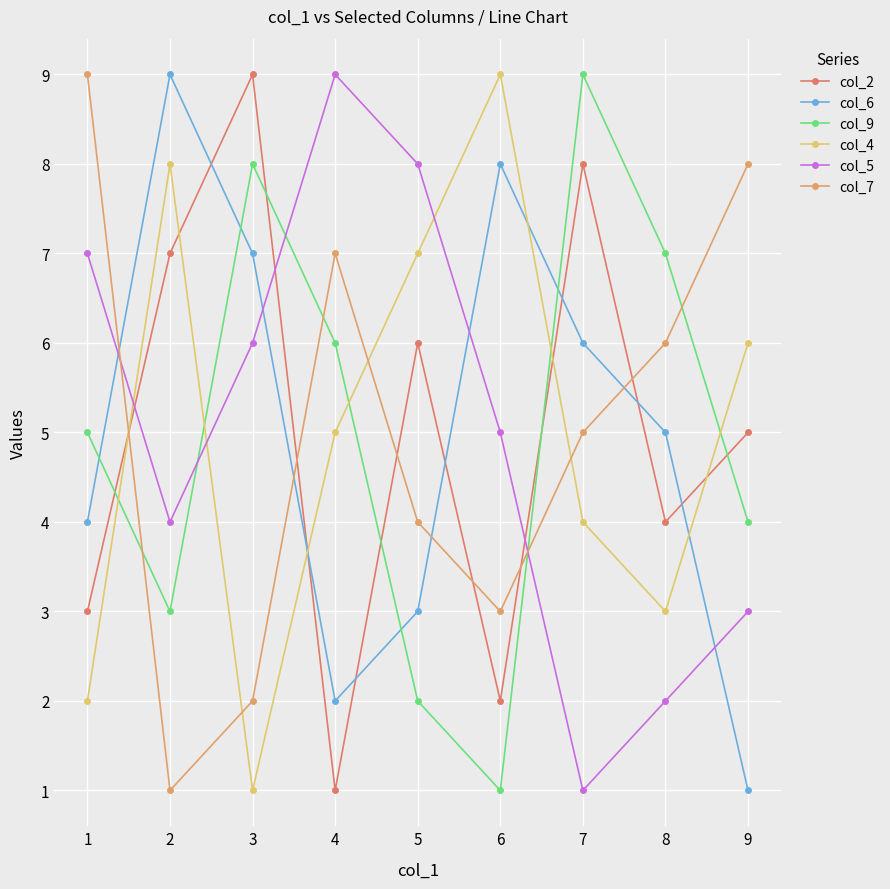

Reading left to right, transcribe all the data shown in this chart.

col_2: 3	7	9	1	6	2	8	4	5
col_6: 4	9	7	2	3	8	6	5	1
col_9: 5	3	8	6	2	1	9	7	4
col_4: 2	8	1	5	7	9	4	3	6
col_5: 7	4	6	9	8	5	1	2	3
col_7: 9	1	2	7	4	3	5	6	8